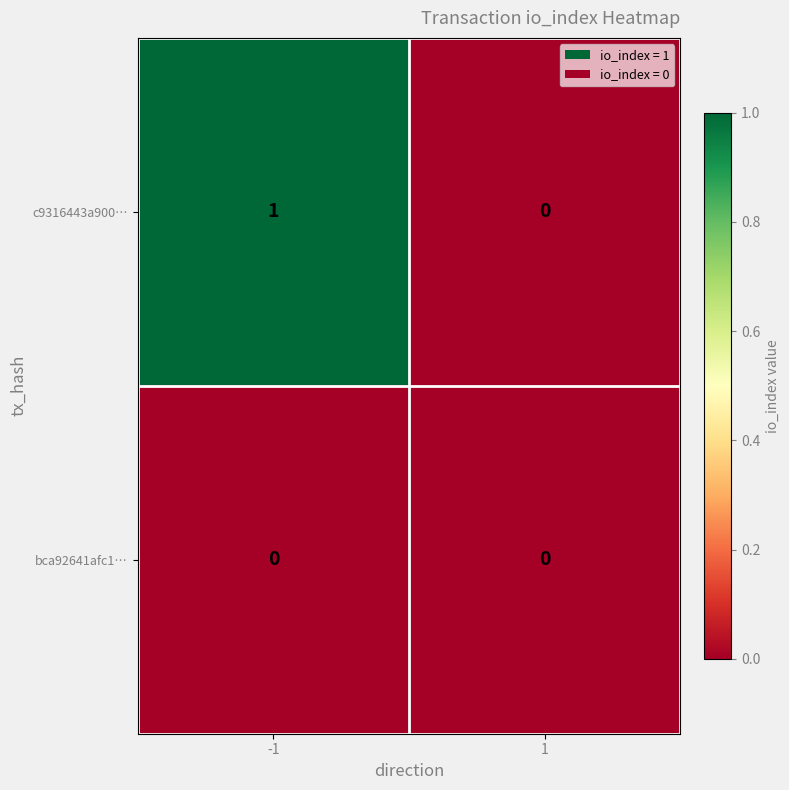

Reading left to right, what are all the values shown in this chart?

c9316443a900…: 1	0
bca92641afc1…: 0	0